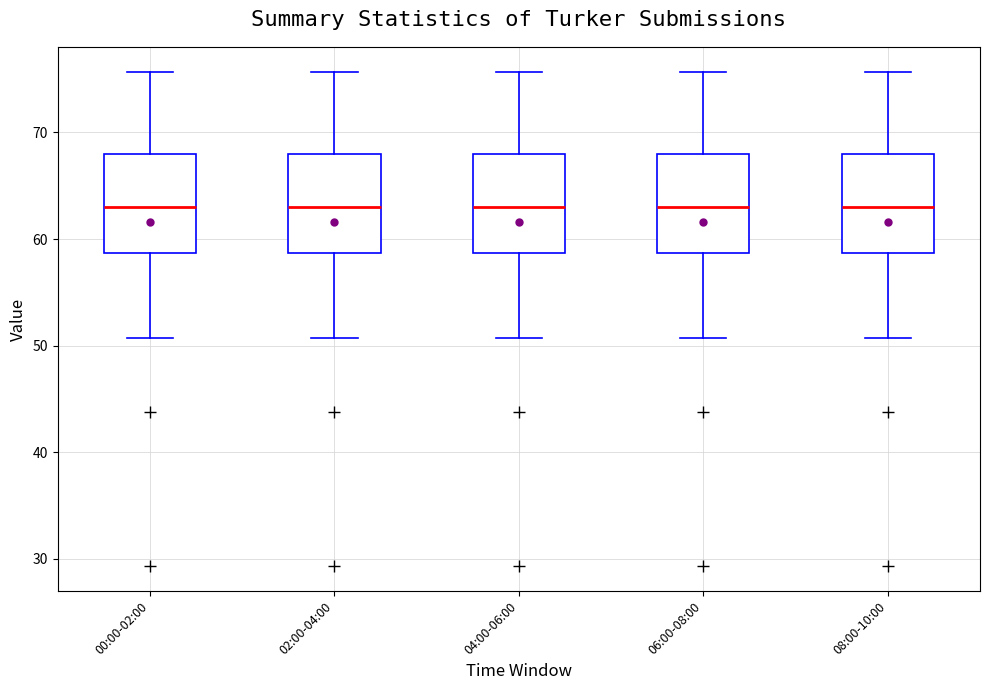

Reading left to right, transcribe this box plot: for each box, give where its median line is, the range the box spans, and where its two whiskers end, as read against the y-axis. The values are not printed on the chart, so give them approximately, as read against the axis.

00:00-02:00: median 63, box 59 to 68, whiskers 51 to 76
02:00-04:00: median 63, box 59 to 68, whiskers 51 to 76
04:00-06:00: median 63, box 59 to 68, whiskers 51 to 76
06:00-08:00: median 63, box 59 to 68, whiskers 51 to 76
08:00-10:00: median 63, box 59 to 68, whiskers 51 to 76